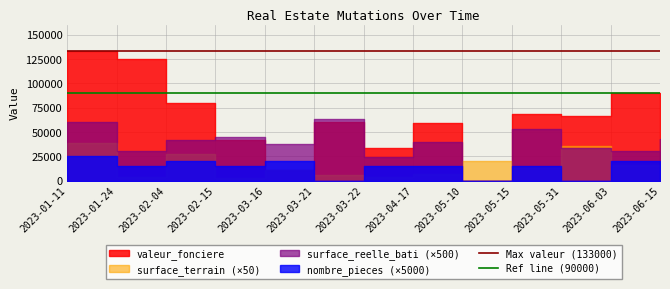

What is the value of the Ref line (90000) point at the 2nd from the left?

90000